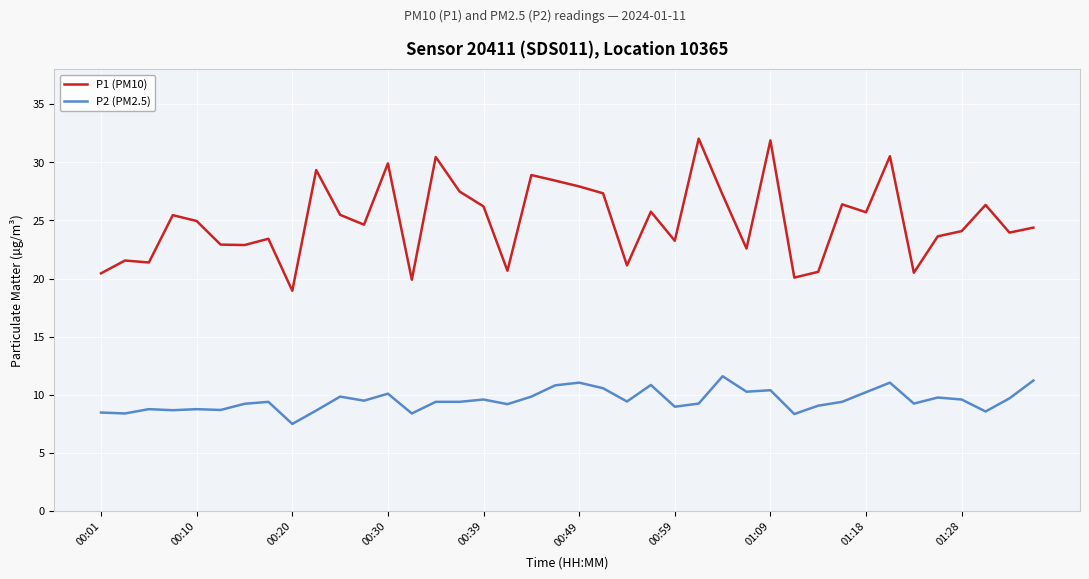

What is the highest value of the P1 (PM10) series?

32.0